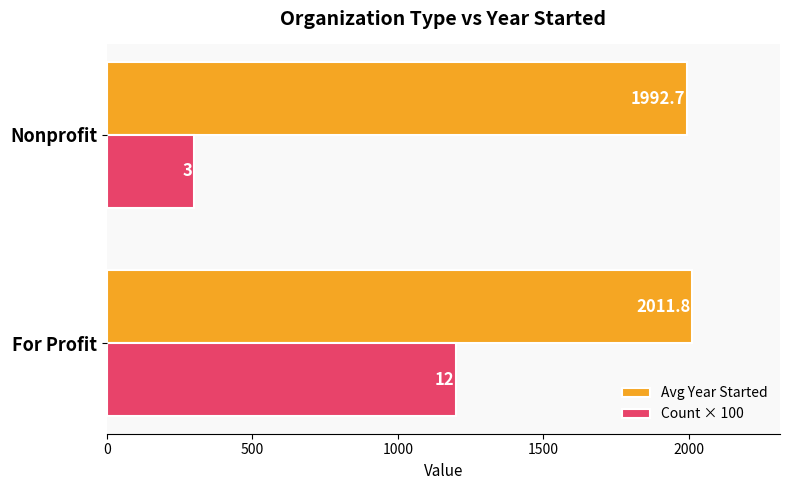

Is it true that Avg Year Started equals 3087.9 at Nonprofit?

False